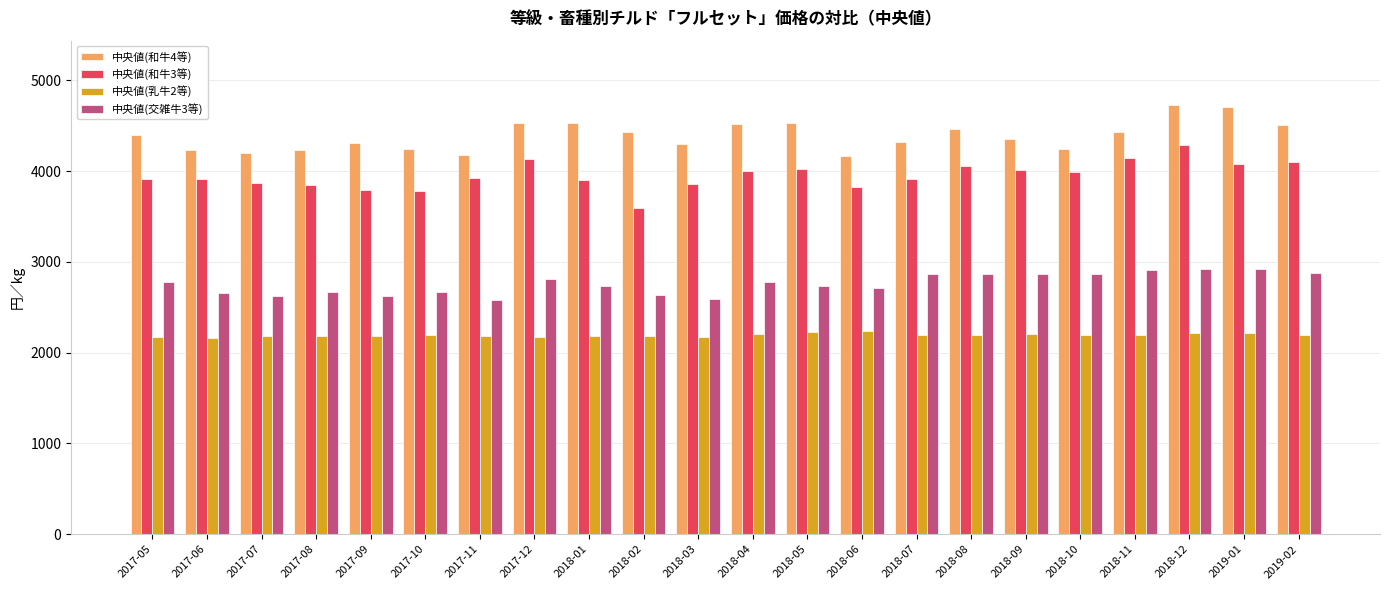

The value of 中央値(乳牛2等) at 2017-09 is 2184. True or false?

True